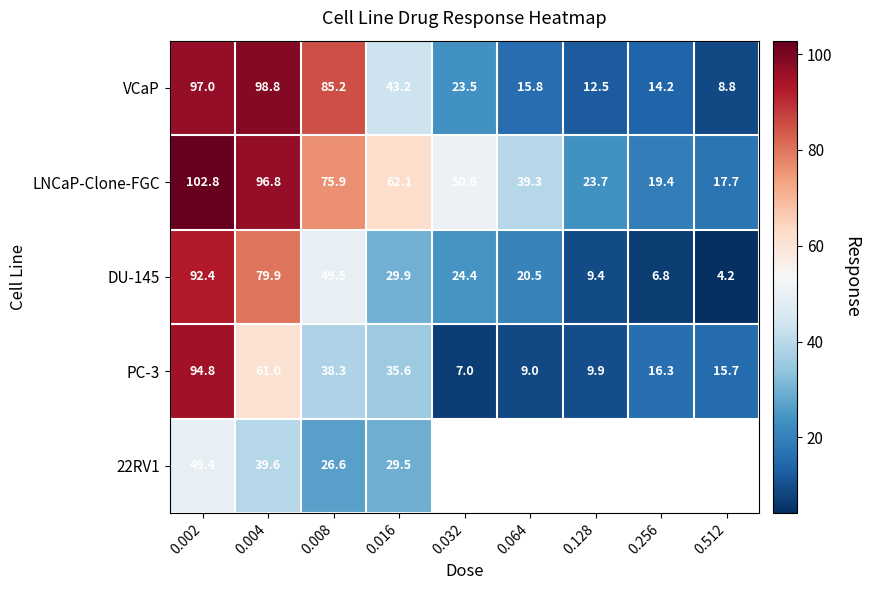

What is the difference between the PC-3 values at 0.016 and 0.064?

26.6